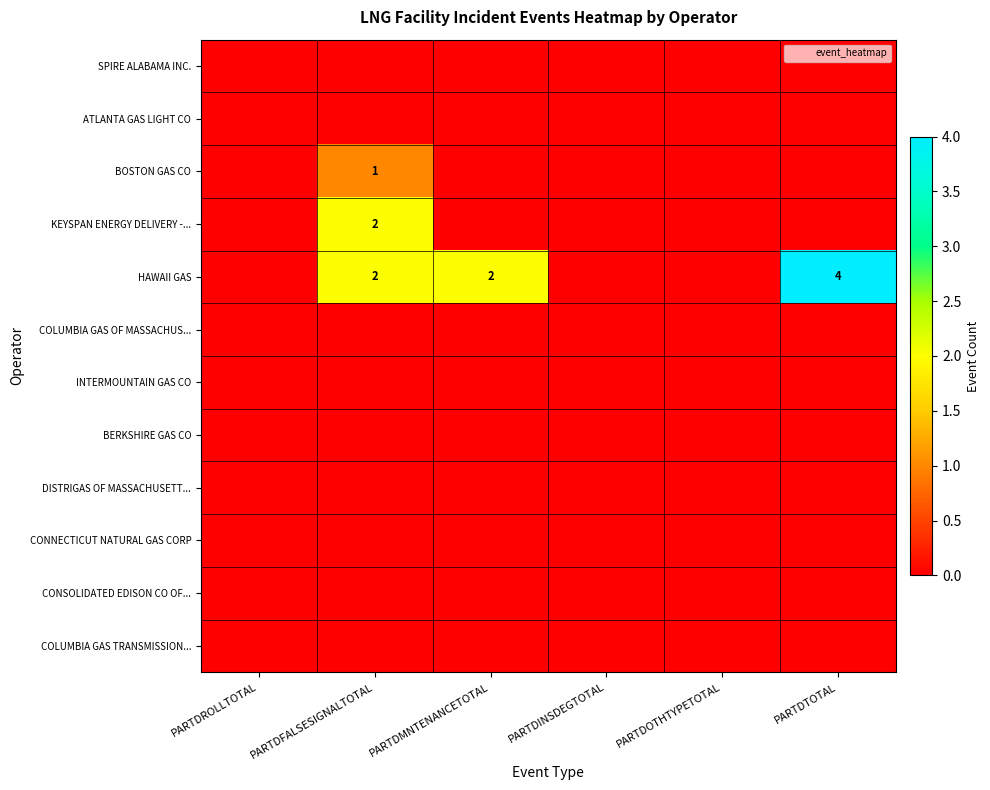

The INTERMOUNTAIN GAS CO series shows 0 at PARTDROLLTOTAL. True or false?

True